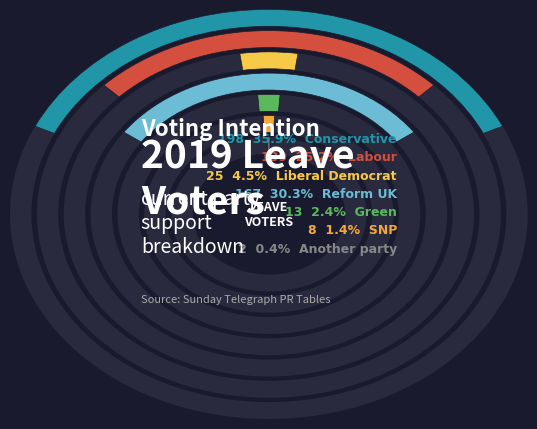

True or false: Liberal Democrat accounts for 16% of the total.

False